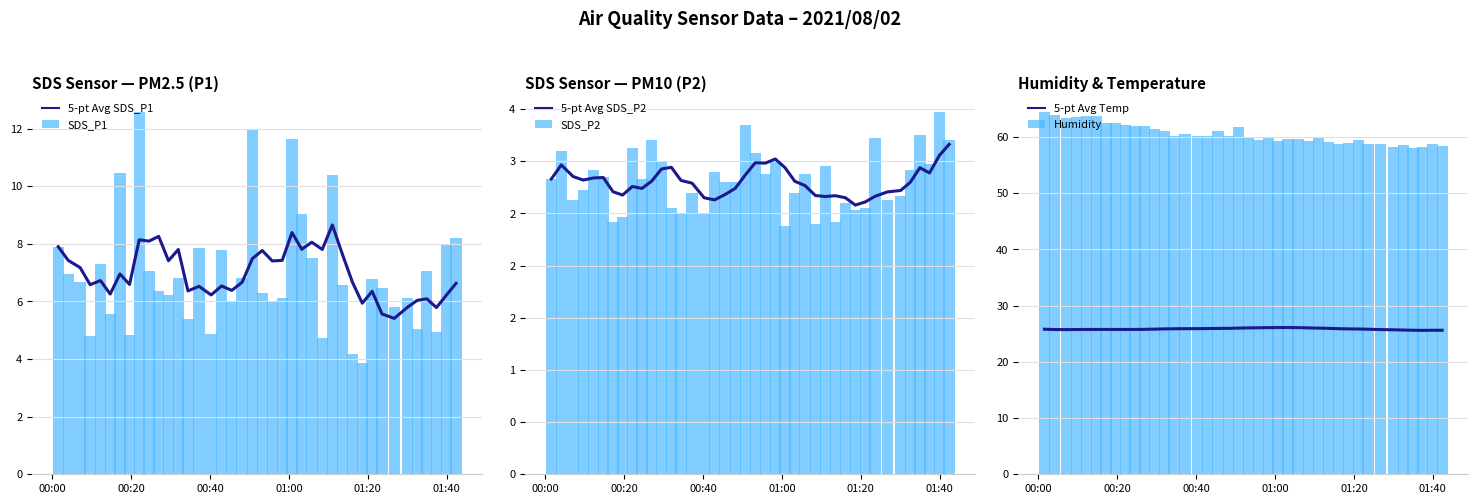

Reading left to right, extract all data points from this chart.

5-pt Avg SDS_P1: 7.9	7.4	7.2	6.6	6.7	6.3	7.0	6.6	8.1	8.1	8.3	7.4	7.8	6.4	6.5	6.2	6.5	6.4	6.7	7.5	7.8	7.4	7.4	8.4	7.8	8.1	7.8	8.7	7.6	6.7	5.9	6.4	5.6	5.4	5.8	6.0	6.1	5.8	6.2	6.6
SDS_P1: 7.9	7.0	6.7	4.8	7.3	5.5	10.4	4.8	12.6	7.0	6.4	6.2	6.8	5.4	7.8	4.9	7.8	6.0	6.8	11.9	6.3	6.0	6.1	11.6	9.1	7.5	4.7	10.4	6.6	4.2	3.9	6.8	6.5	5.8	6.1	5.0	7.0	4.9	8.0	8.2
5-pt Avg SDS_P2: 2.8	3.0	2.9	2.8	2.8	2.8	2.7	2.7	2.8	2.7	2.8	2.9	2.9	2.8	2.8	2.6	2.6	2.7	2.7	2.9	3.0	3.0	3.0	2.9	2.8	2.8	2.7	2.7	2.7	2.6	2.6	2.6	2.7	2.7	2.7	2.8	2.9	2.9	3.1	3.2
SDS_P2: 2.8	3.1	2.6	2.7	2.9	2.9	2.4	2.5	3.1	2.8	3.2	3.0	2.5	2.5	2.7	2.5	2.9	2.8	2.8	3.4	3.1	2.9	3.0	2.4	2.7	2.9	2.4	3.0	2.4	2.6	2.5	2.5	3.2	2.6	2.7	2.9	3.2	3.0	3.5	3.2
5-pt Avg Temp: 25.8	25.8	25.7	25.8	25.8	25.8	25.8	25.8	25.8	25.8	25.8	25.8	25.9	25.9	25.9	25.9	25.9	25.9	26.0	26.0	26.0	26.1	26.1	26.1	26.1	26.1	26.0	26.0	26.0	25.9	25.9	25.8	25.8	25.7	25.7	25.7	25.6	25.6	25.6	25.6
Humidity: 64.4	63.9	63.4	63.6	63.8	63.7	62.5	62.4	62.1	62.0	62.0	61.4	61.0	60.2	60.6	60.2	60.1	61.0	60.2	61.8	59.9	59.4	60.0	59.3	59.6	59.6	59.3	60.0	59.1	58.8	59.0	59.4	58.7	58.8	58.2	58.6	58.0	58.2	58.8	58.4